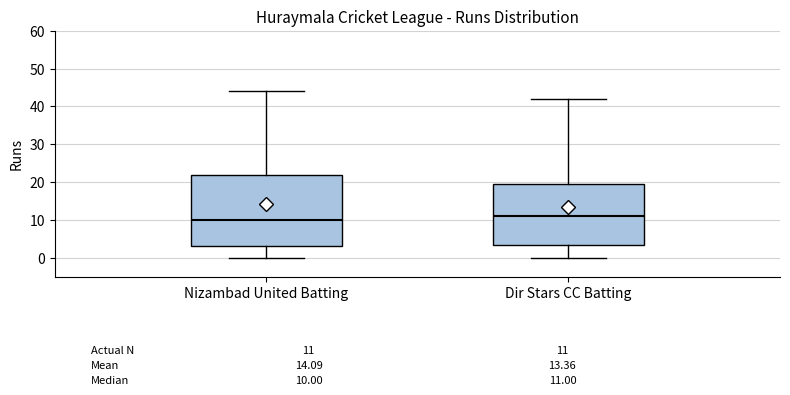

Which box is the tallest, from its lower edge to its upper edge?

Nizambad United Batting